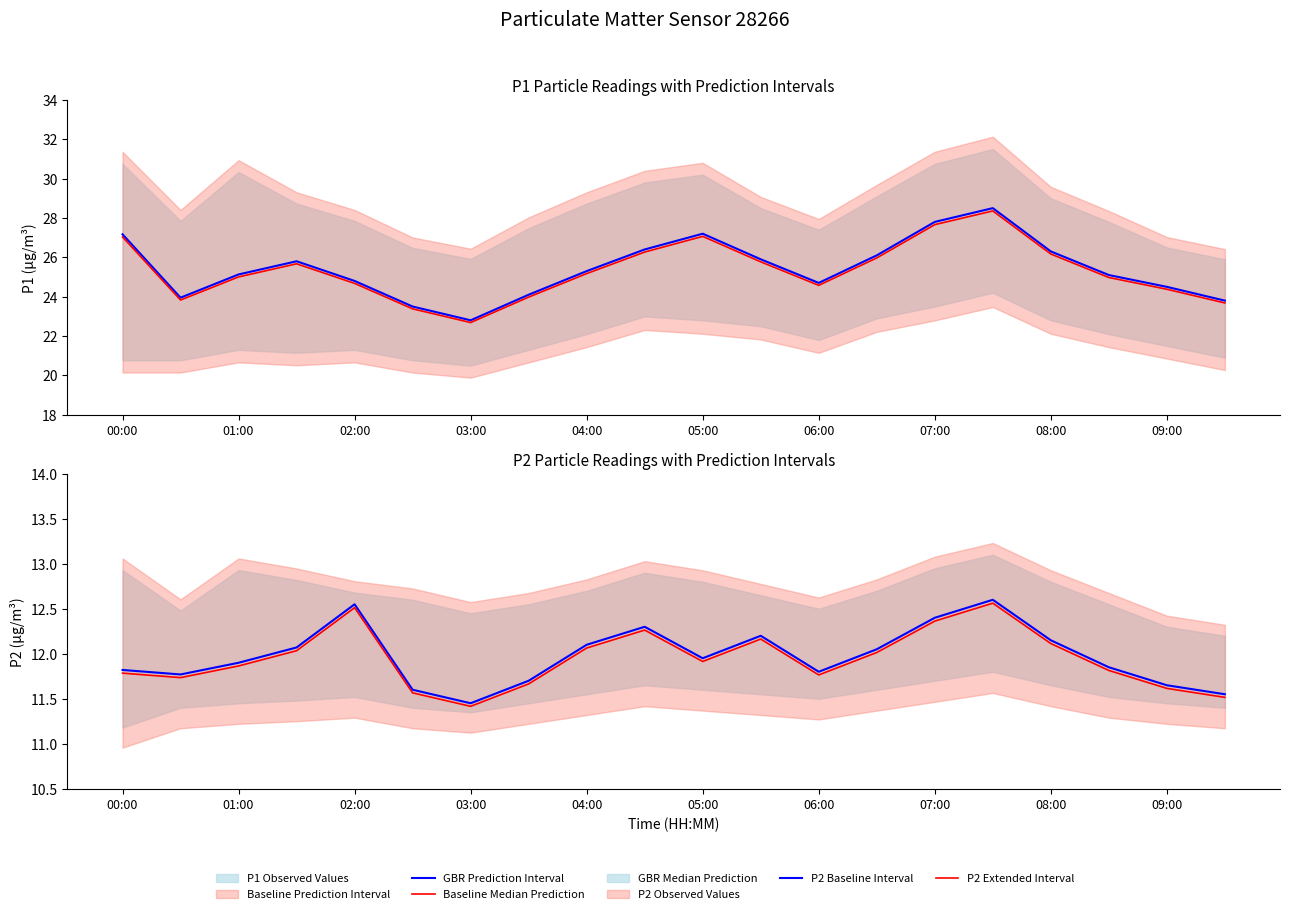

The P1 Observed Values series shows 40.5 at 06:00. True or false?

False